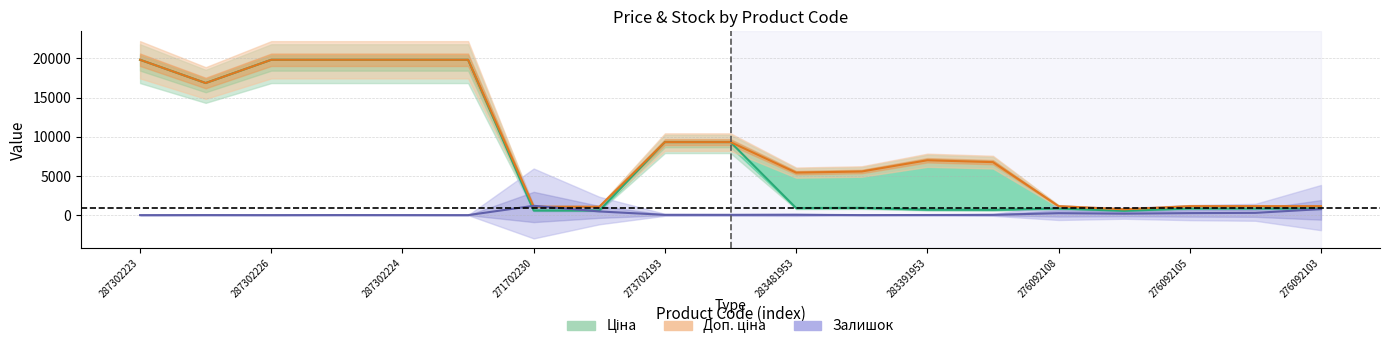

Is it true that Ціна equals 9321.4 at 273702194?

True